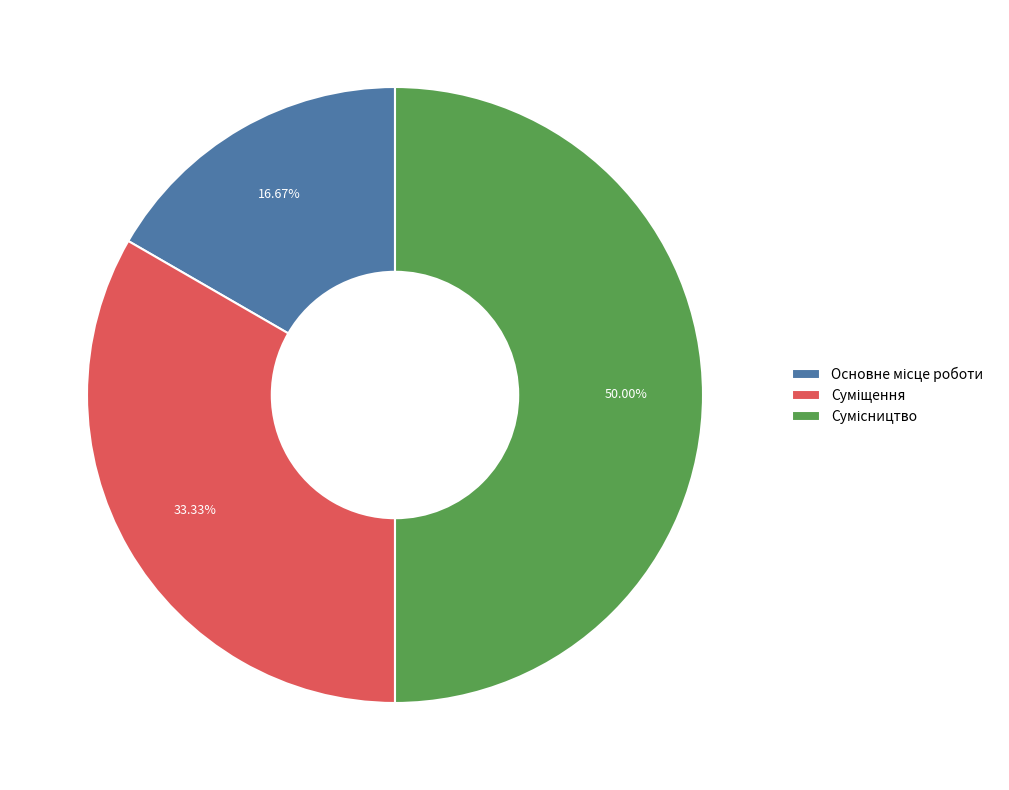

Count the number of slices in the pie.

3